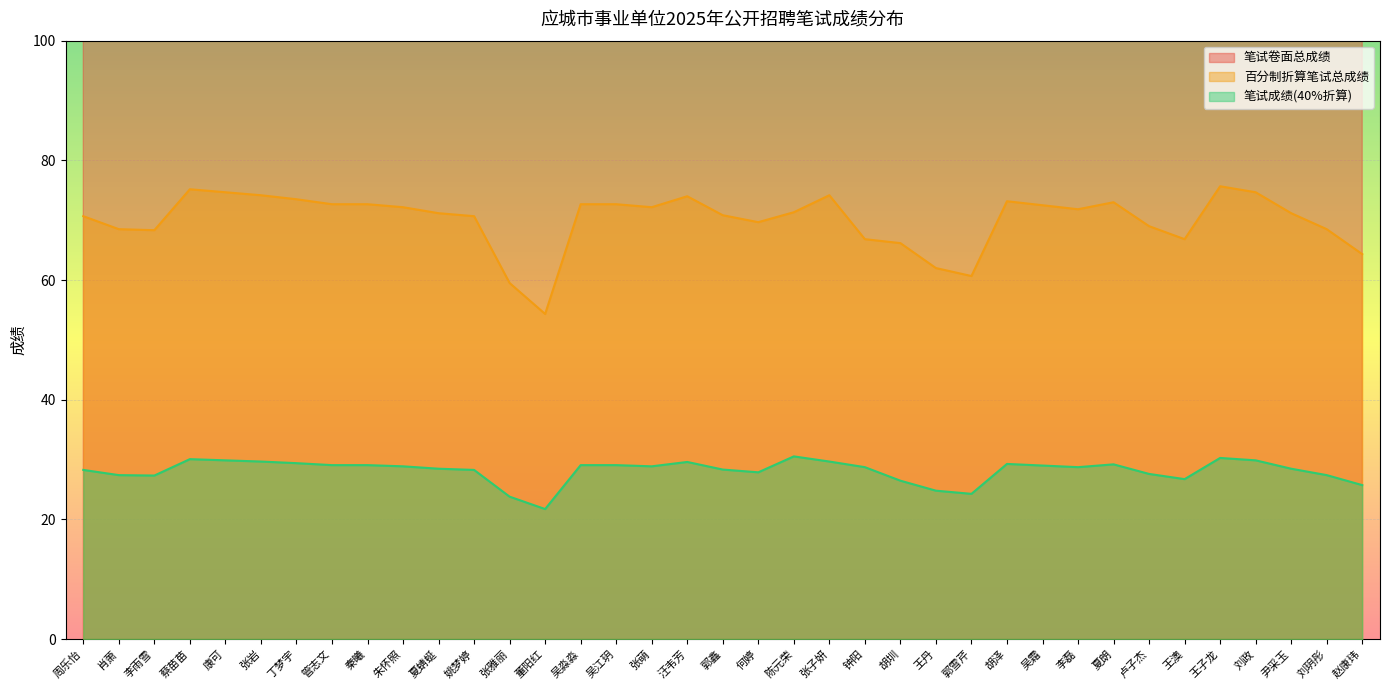

True or false: 百分制折算笔试总成绩 has a value of 109.8 at 李磊.

False